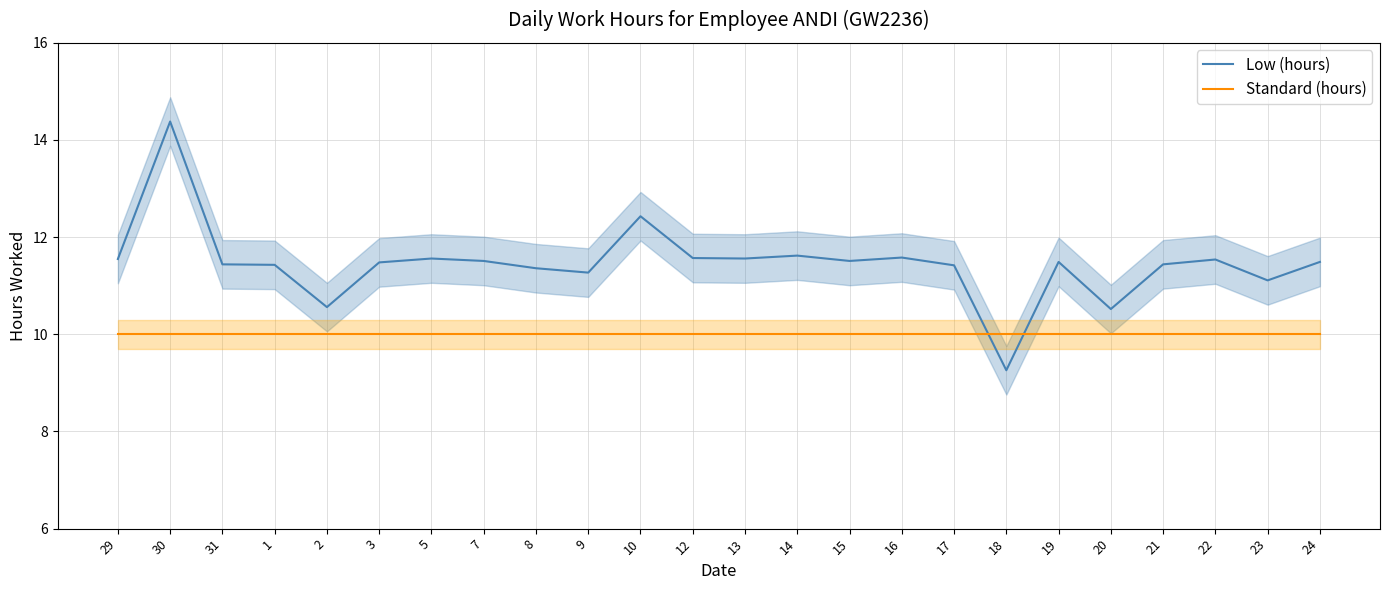

The value of Standard (hours) at 19 is 16.5. True or false?

False